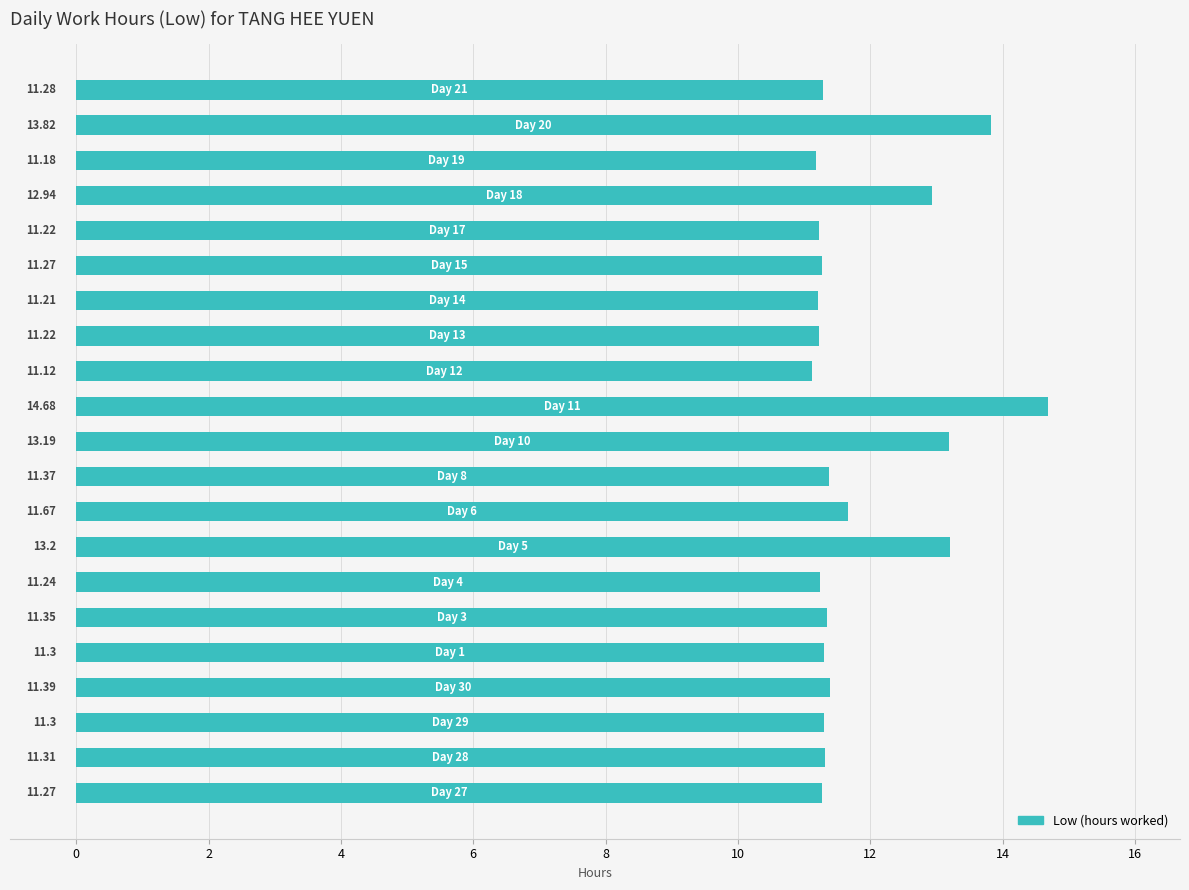

What is the average value?

11.8